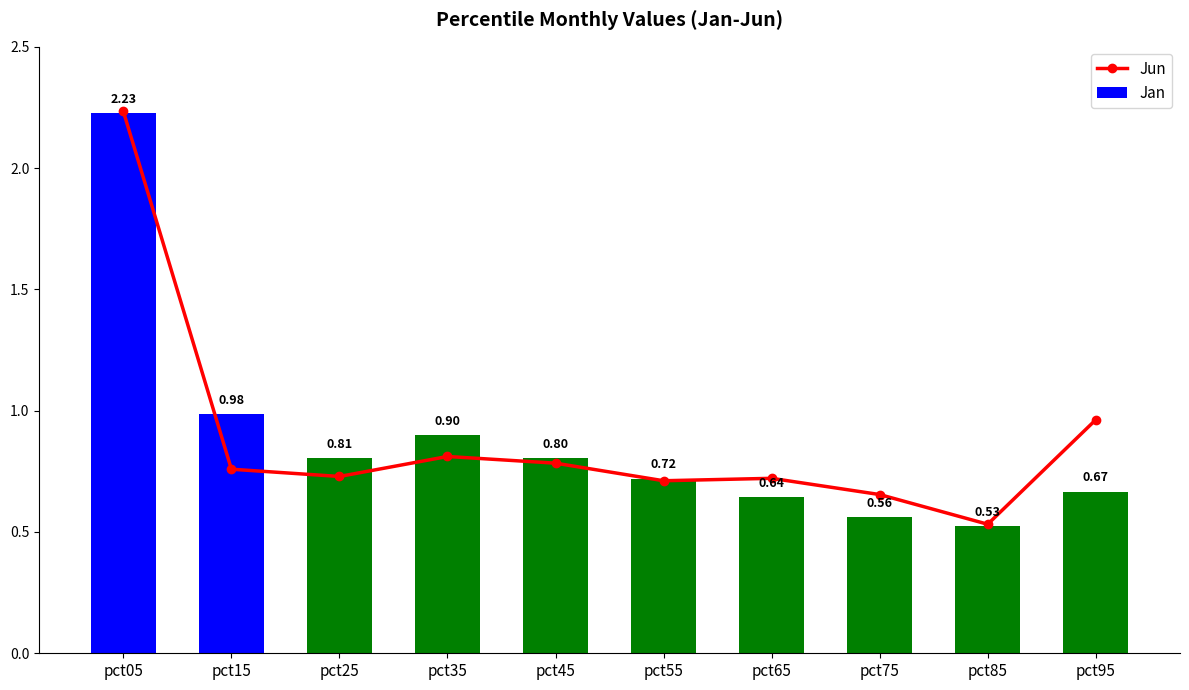

Between pct35 and pct95, which series saw the biggest shift?

Jan